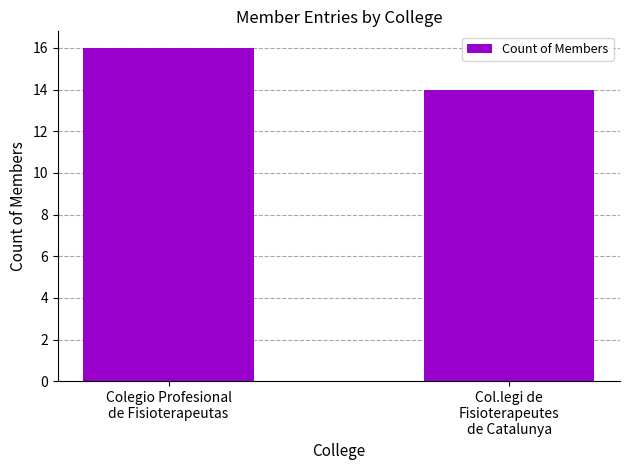

At which category does the chart reach its peak across all series?

Colegio Profesional
de Fisioterapeutas